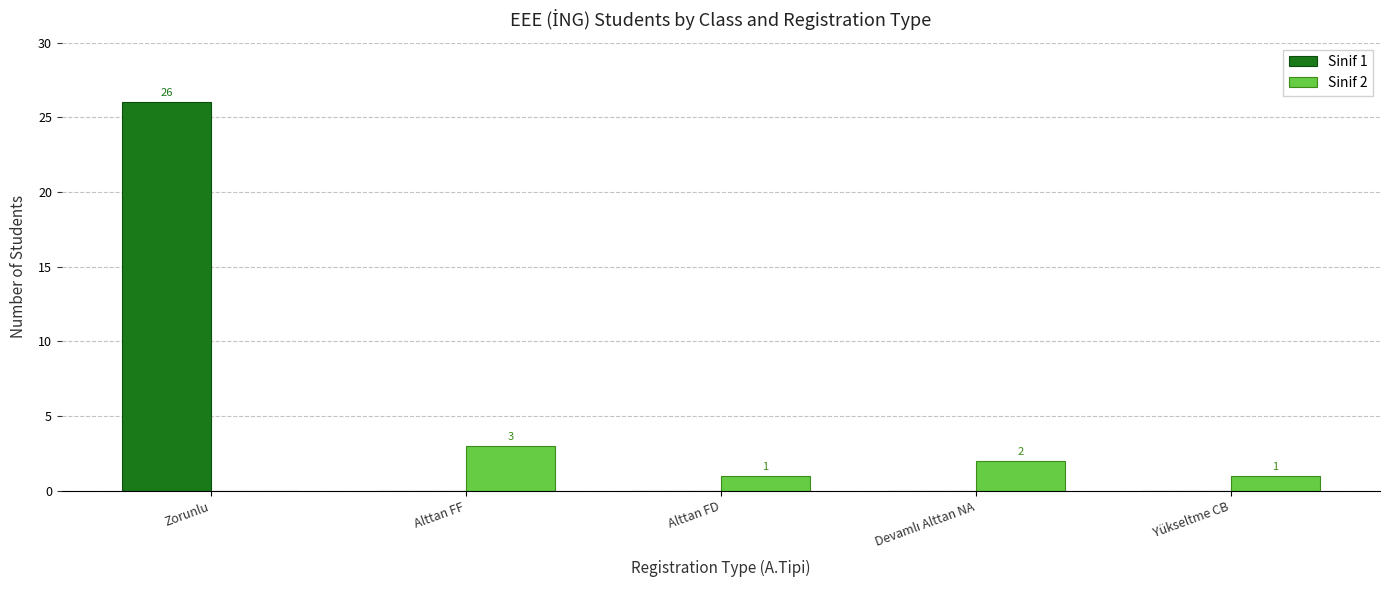

Between Alttan FF and Alttan FD, which series saw the biggest shift?

Sinif 2